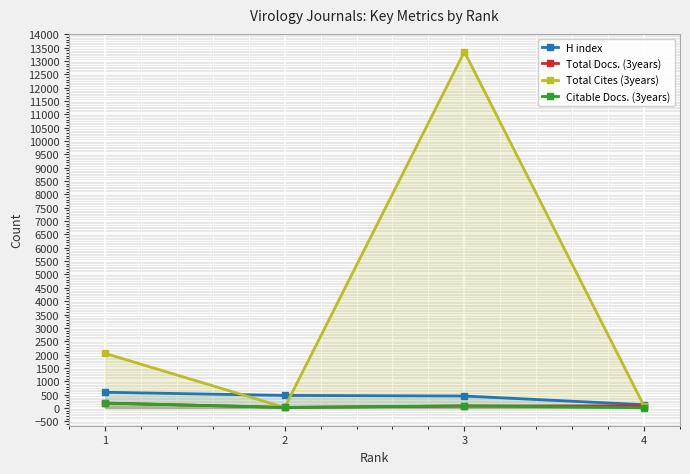

What is the highest value of the Total Docs. (3years) series?

182